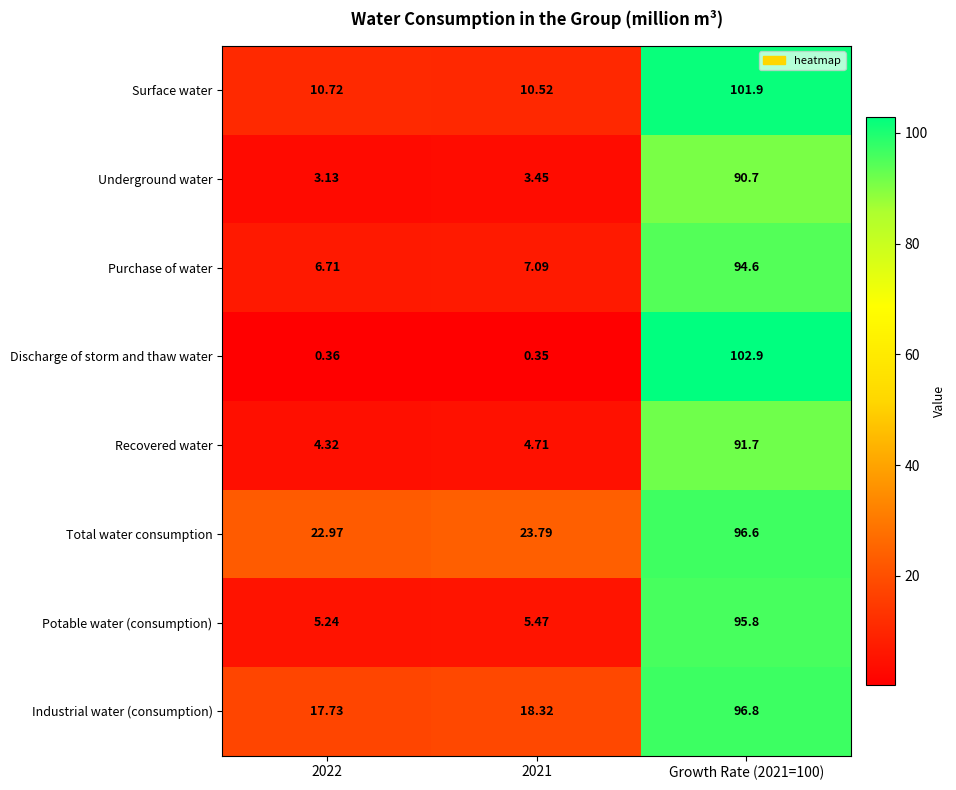

Rank the series at 2022 from highest to lowest value.

Total water consumption, Industrial water (consumption), Surface water, Purchase of water, Potable water (consumption), Recovered water, Underground water, Discharge of storm and thaw water